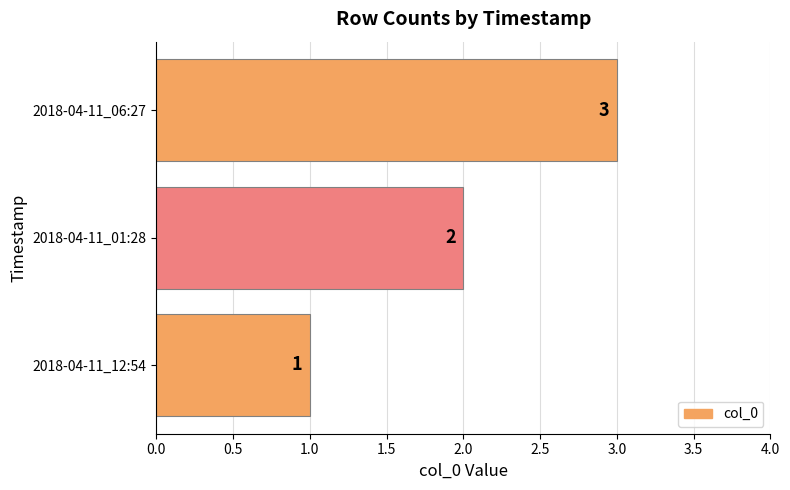

List the labels in order of value, largest first.

2018-04-11_06:27, 2018-04-11_01:28, 2018-04-11_12:54